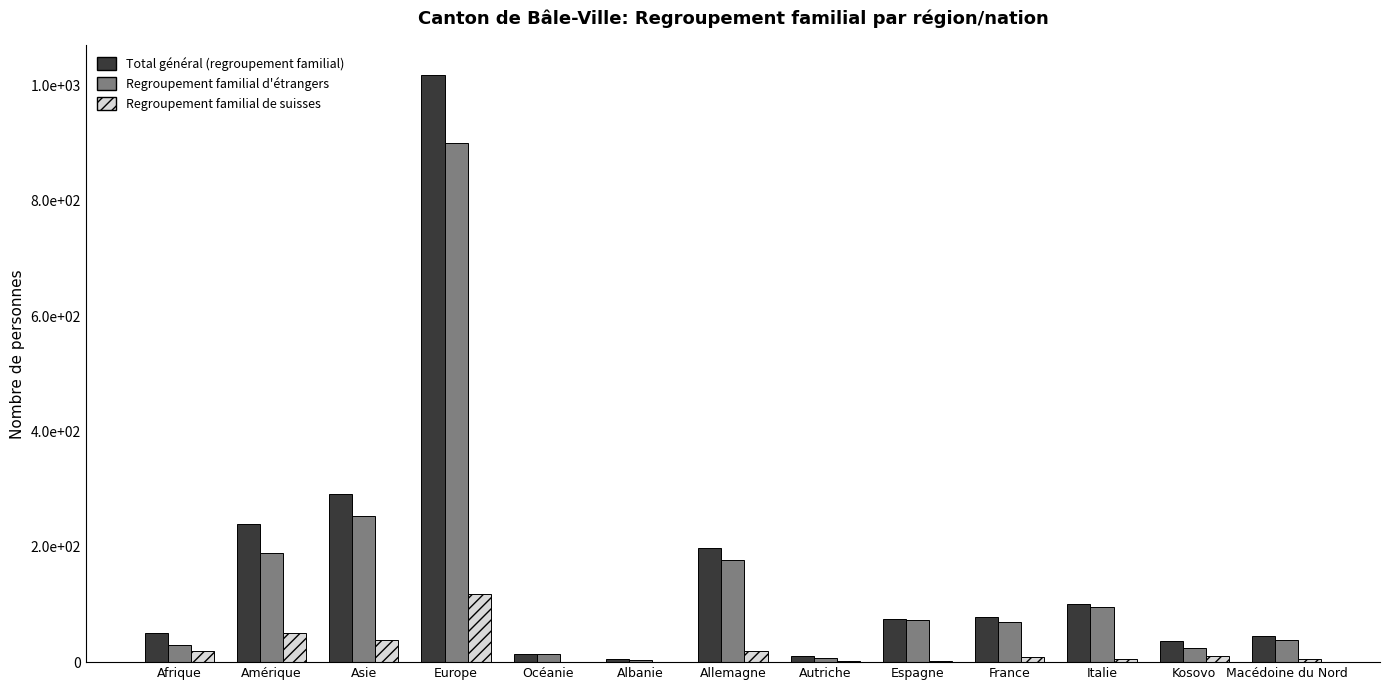

Reading right to left, transcribe all the data shown in this chart.

Total général (regroupement familial): 45	36	101	78	75	10	198	5	14	1019	292	240	50
Regroupement familial d'étrangers: 39	25	96	69	73	8	178	4	14	901	253	190	30
Regroupement familial de suisses: 6	11	5	9	2	2	20	1	0	118	39	50	20